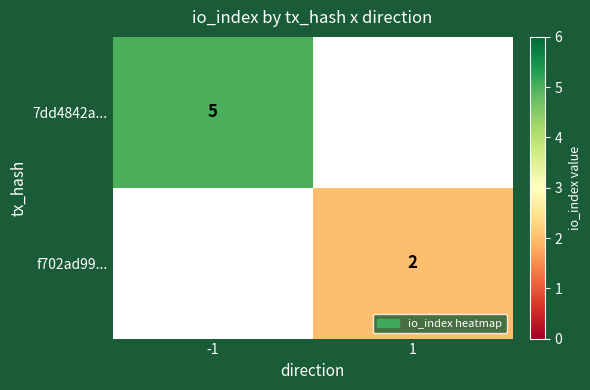

The value of f702ad99... at 1 is 1. True or false?

False